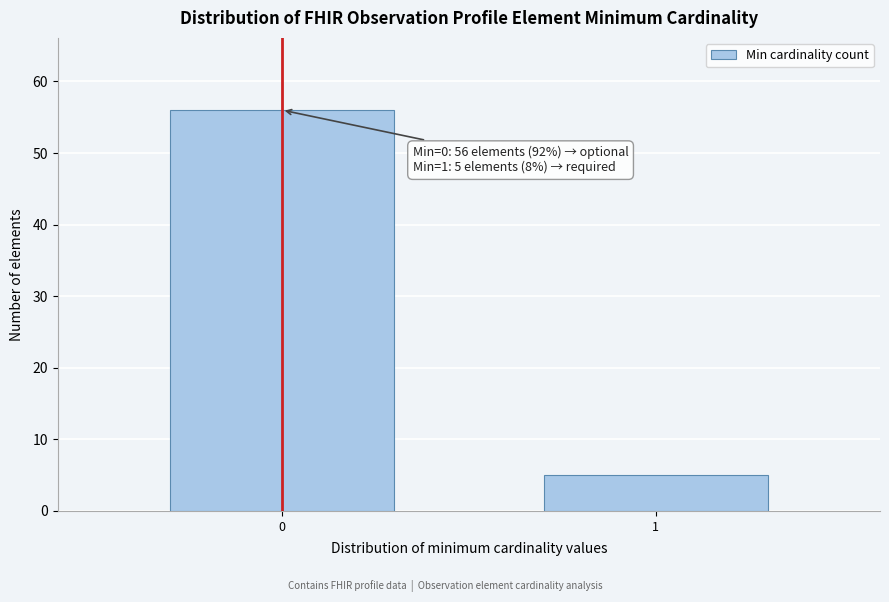

Reading right to left, extract all data points from this chart.

5	56